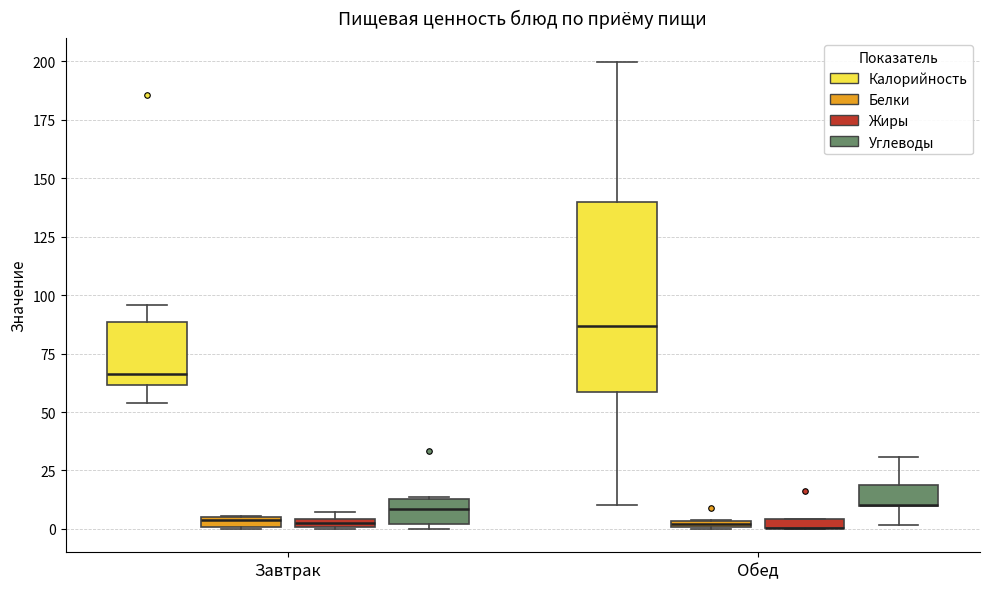

Where is the lower edge of the box for Завтрак (Белки) on the y-axis? The values are not printed on the chart, so give them approximately, as read against the axis.

0